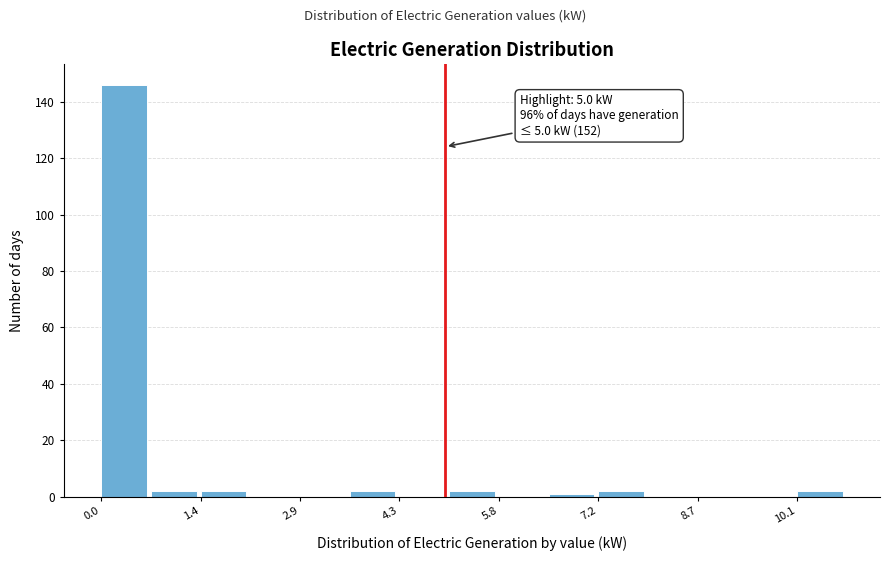

Read against the x-axis, roughly where is the centre of the tallest bar?

0.4